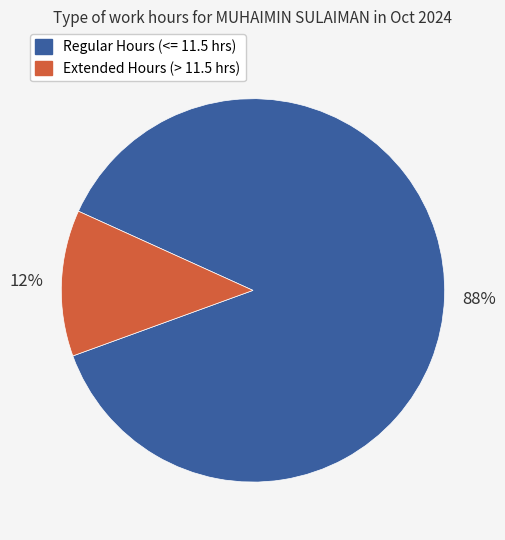

To the nearest percent, what is the average slice percentage?

50%